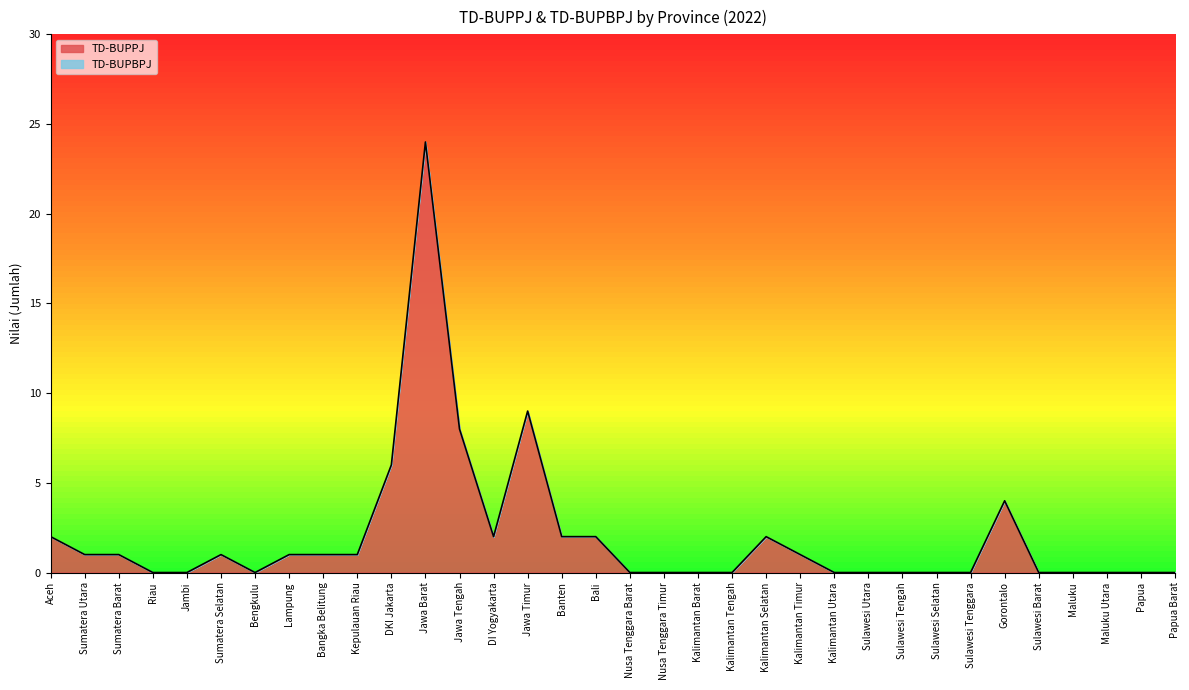

At which category does the data reach its first local peak?

Sumatera Selatan